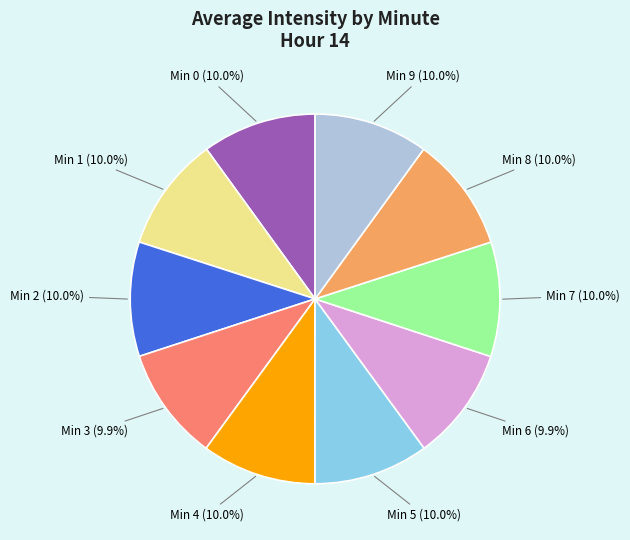

To the nearest percent, what is the average slice percentage?

10%